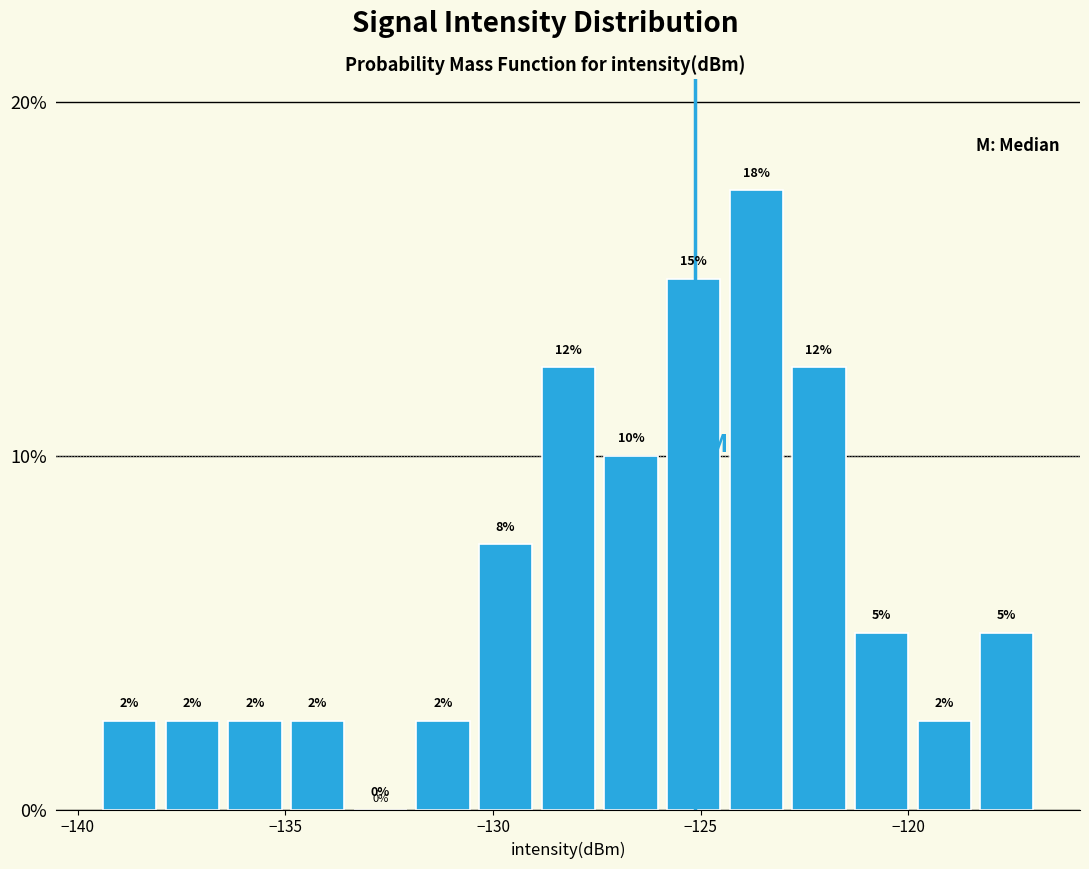

Read against the x-axis, roughly where is the centre of the tallest bar?

-123.5